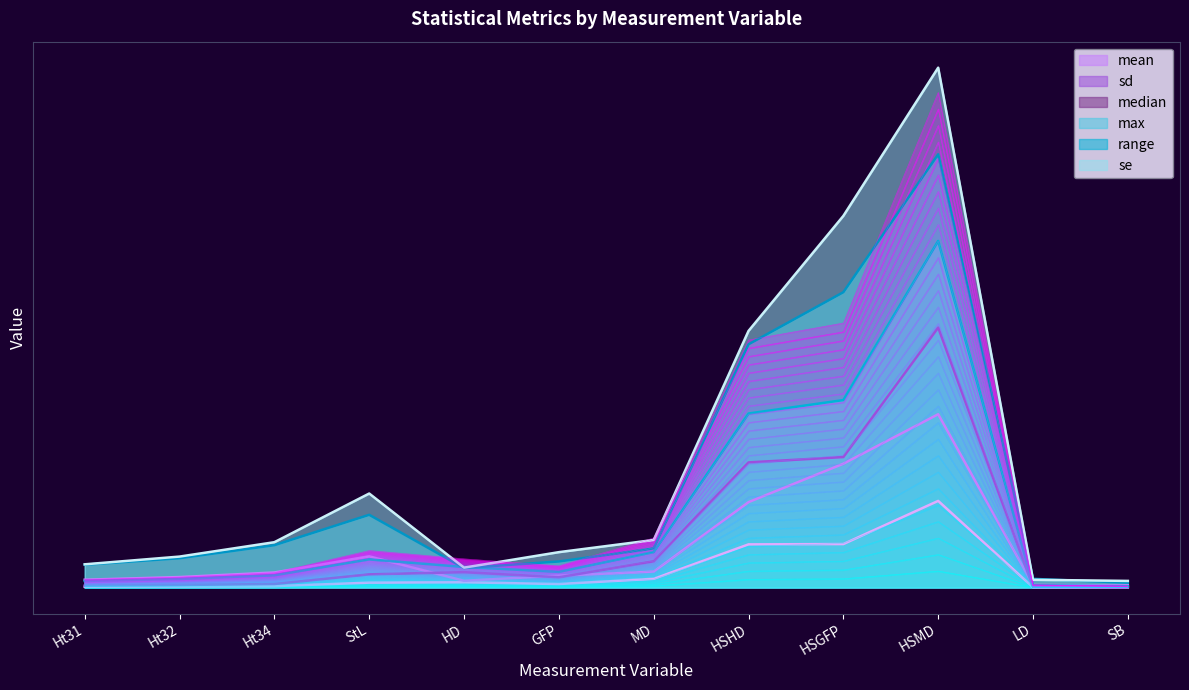

Reading left to right, extract all data points from this chart.

mean: Ht31=0.0	Ht32=0.0	Ht34=0.1	StL=0.2	HD=0.2	GFP=0.1	MD=0.4	HSHD=1.7	HSGFP=1.8	HSMD=3.5	LD=0.0	SB=0.0
sd: Ht31=0.3	Ht32=0.4	Ht34=0.6	StL=1.3	HD=0.3	GFP=0.5	MD=0.6	HSHD=3.5	HSGFP=5.0	HSMD=7.0	LD=0.1	SB=0.1
median: Ht31=0.1	Ht32=0.1	Ht34=0.1	StL=0.5	HD=0.6	GFP=0.4	MD=1.1	HSHD=5.1	HSGFP=5.3	HSMD=10.5	LD=0.0	SB=0.0
max: Ht31=0.3	Ht32=0.3	Ht34=0.5	StL=1.1	HD=0.8	GFP=0.6	MD=1.4	HSHD=7.0	HSGFP=7.6	HSMD=14.0	LD=0.1	SB=0.1
range: Ht31=0.9	Ht32=1.2	Ht34=1.7	StL=2.9	HD=0.8	GFP=1.1	MD=1.6	HSHD=9.8	HSGFP=11.9	HSMD=17.5	LD=0.4	SB=0.2
se: Ht31=0.9	Ht32=1.3	Ht34=1.8	StL=3.8	HD=0.8	GFP=1.4	MD=1.9	HSHD=10.4	HSGFP=15.0	HSMD=21.0	LD=0.3	SB=0.3